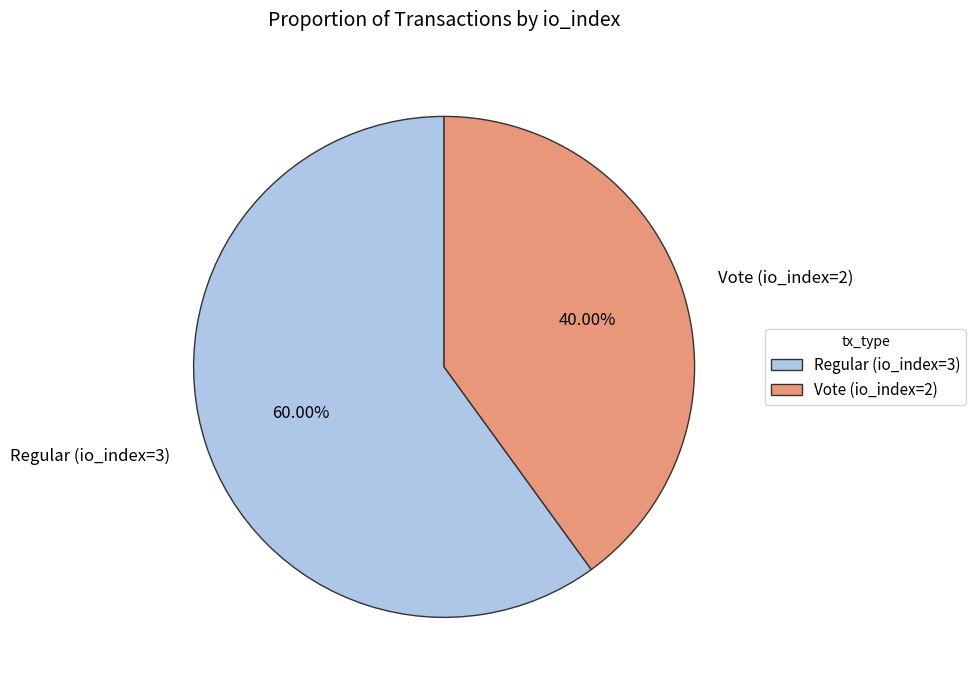

To the nearest percent, what is the combined percentage of Vote (io_index=2) and Regular (io_index=3)?

100%